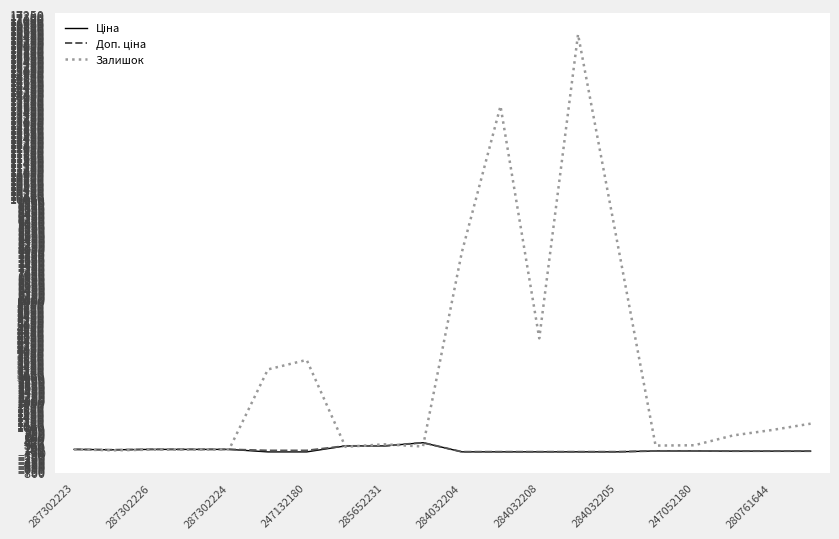

Which series has the largest total across all categories?

Залишок